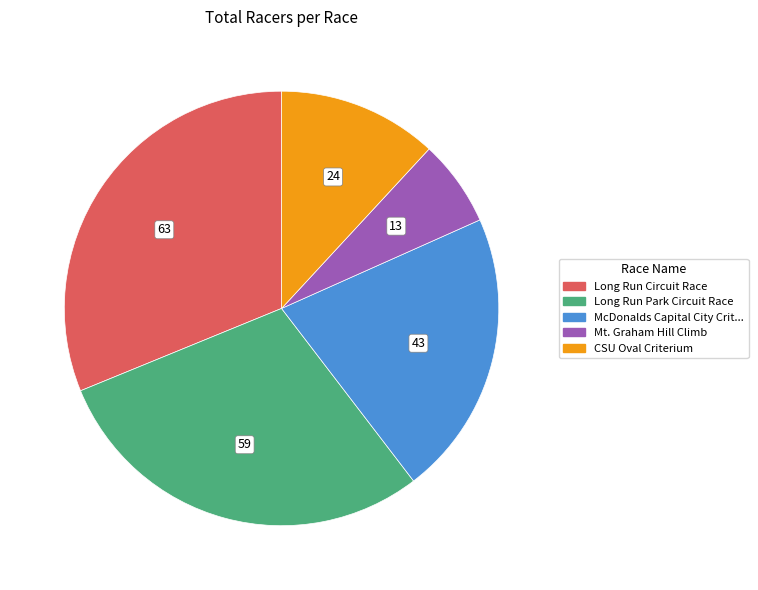

Is there any slice that represents more than half of the pie?

No